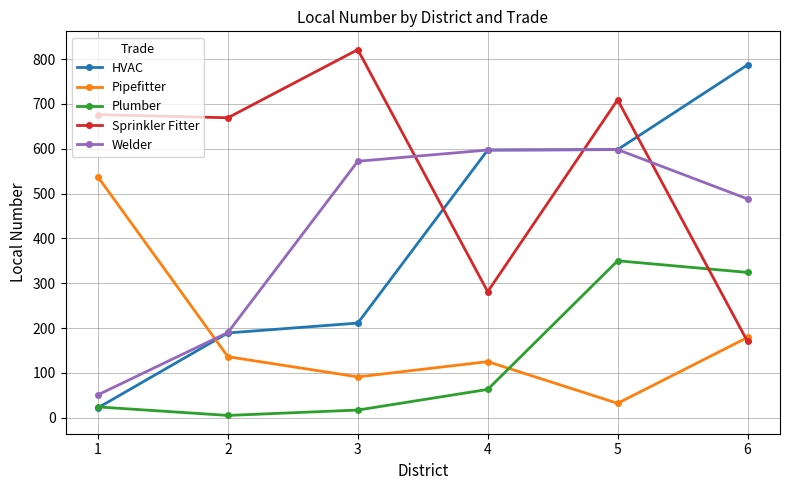

Which series has the largest range (max minus min)?

HVAC